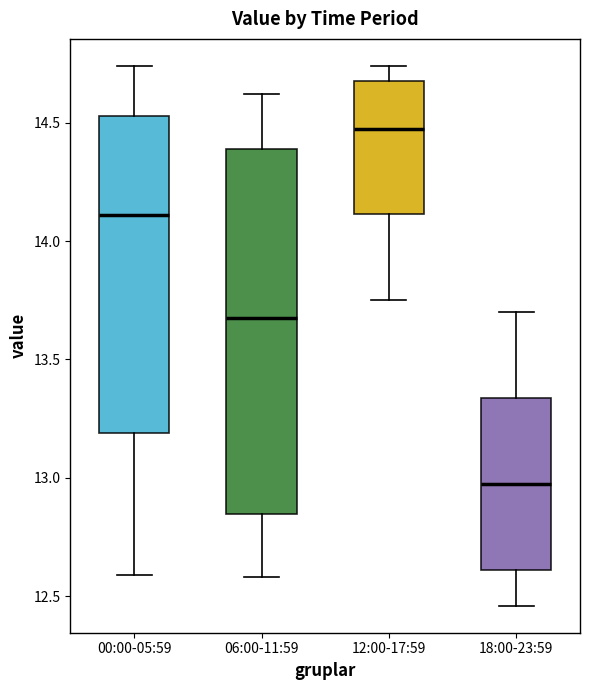

Reading left to right, read every box against the y-axis: the position of its median line, the range the box covers, and the ends of its whiskers. The values are not printed on the chart, so give them approximately, as read against the axis.

00:00-05:59: median 14.10, box 13.20 to 14.55, whiskers 12.60 to 14.75
06:00-11:59: median 13.70, box 12.85 to 14.40, whiskers 12.60 to 14.60
12:00-17:59: median 14.50, box 14.10 to 14.70, whiskers 13.75 to 14.75
18:00-23:59: median 13.00, box 12.60 to 13.35, whiskers 12.45 to 13.70